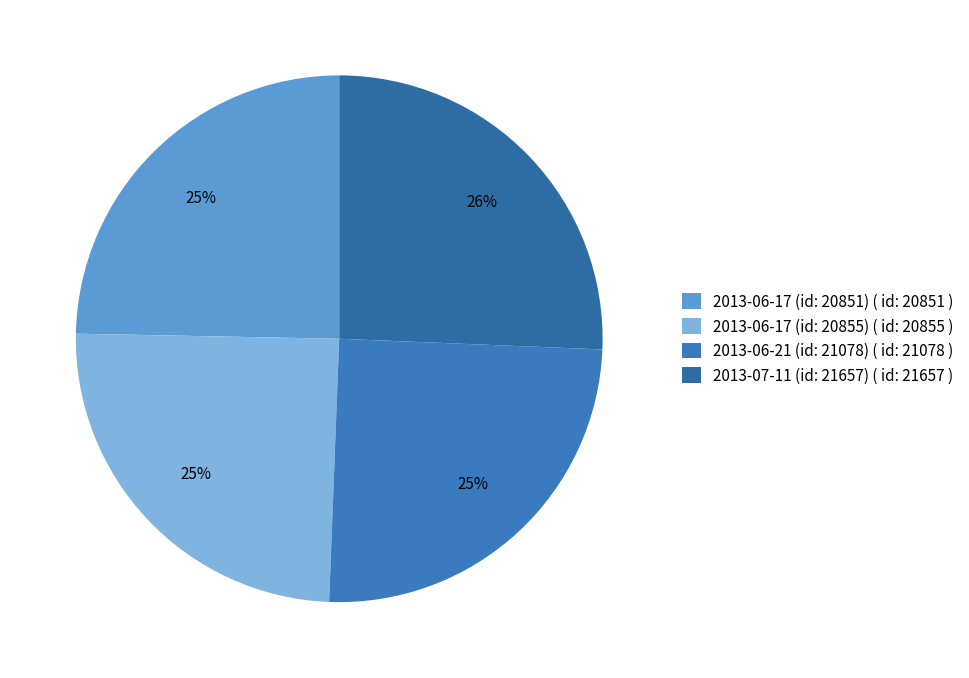

Is it true that 2013-06-17 (id: 20851) is 25% of the pie?

True